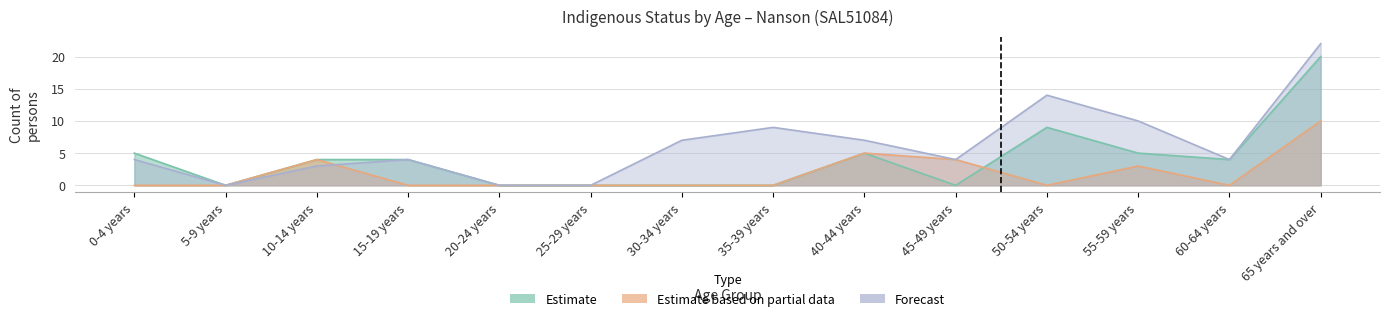

What is the difference between the highest and lowest values at 15-19 years?

4